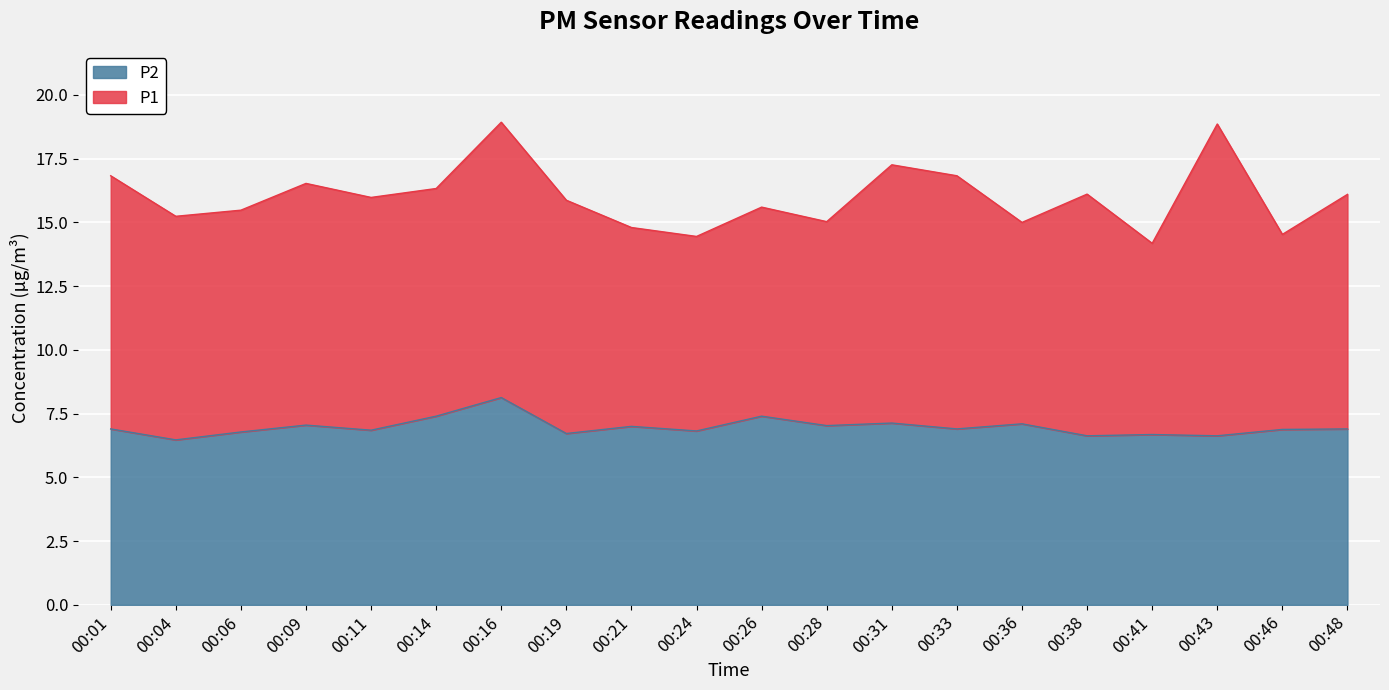

How many lines are shown in the chart?

2